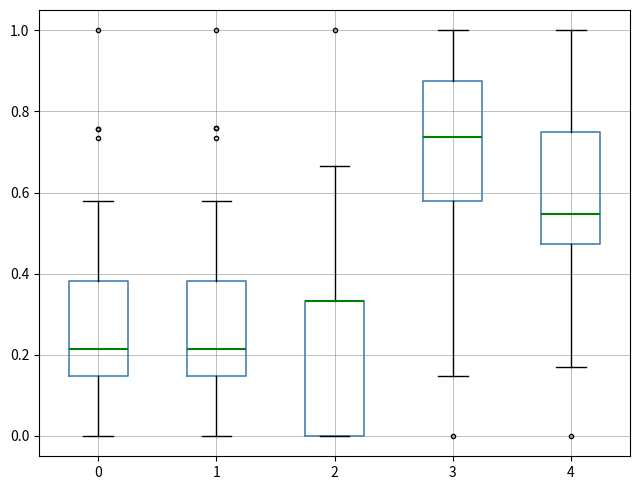

Comparing the boxes themselves (not the whiskers), which one is the tallest?

2